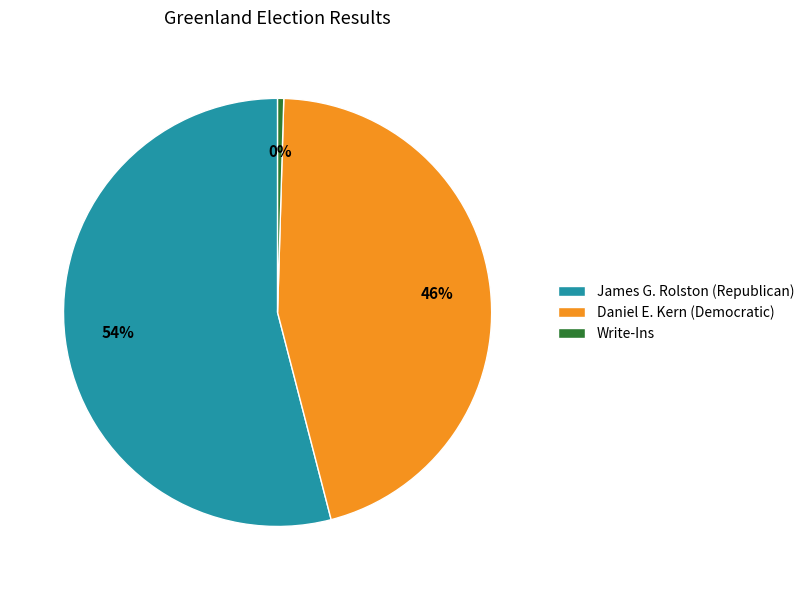

To the nearest percent, what is the average slice percentage?

33%